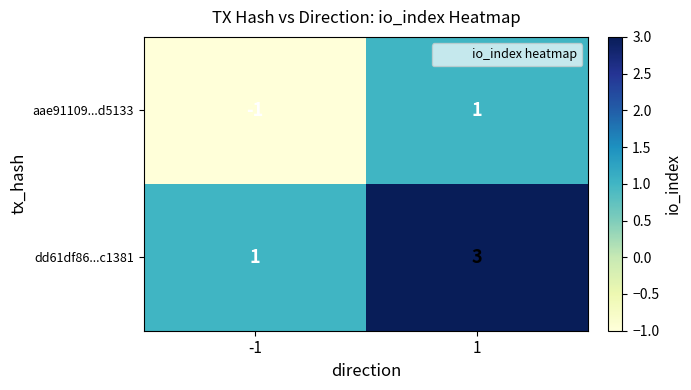

Is it true that aae91109...d5133 equals 0 at 1?

False